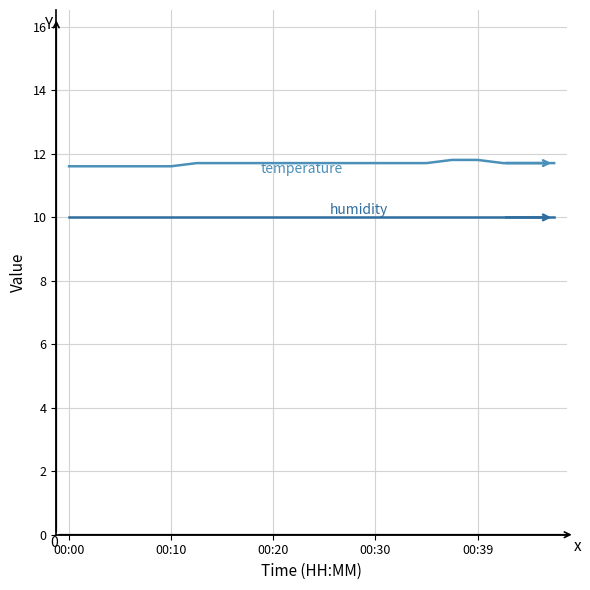

What is the maximum value shown in the chart?

11.8